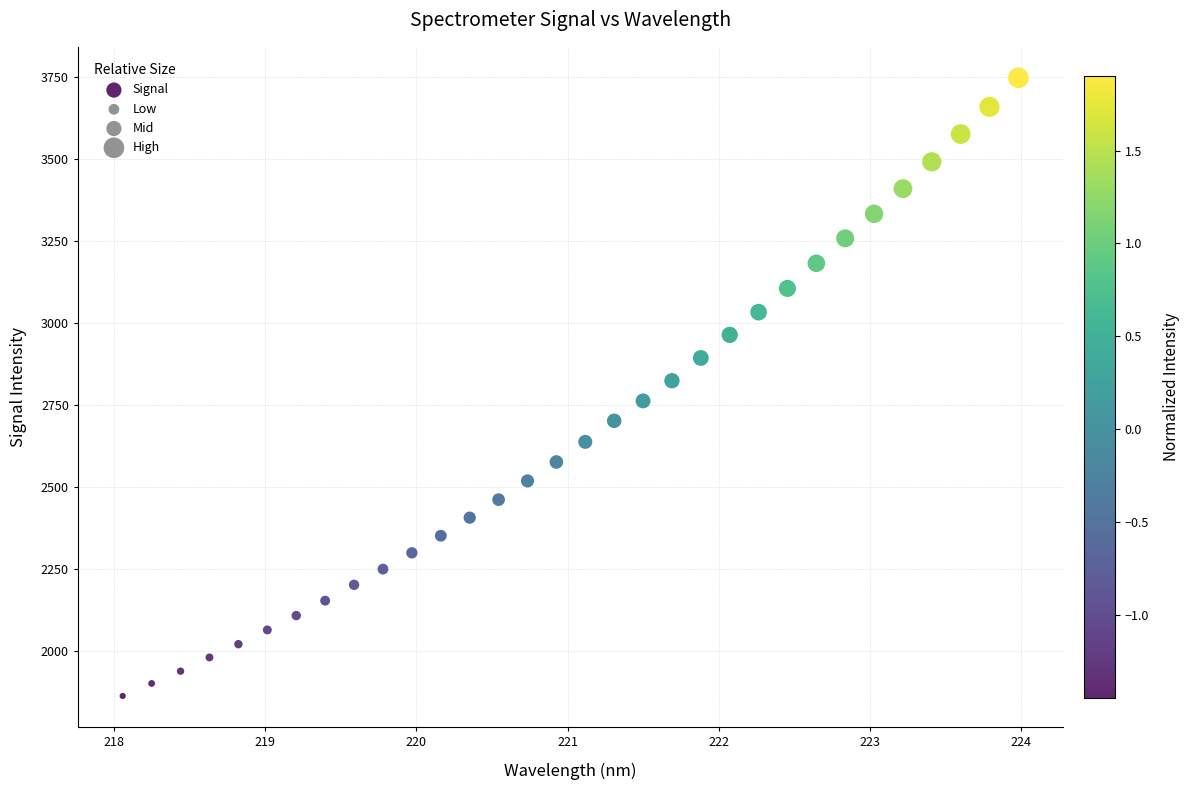

What is the range of Y values (max minus min)?

1884.4